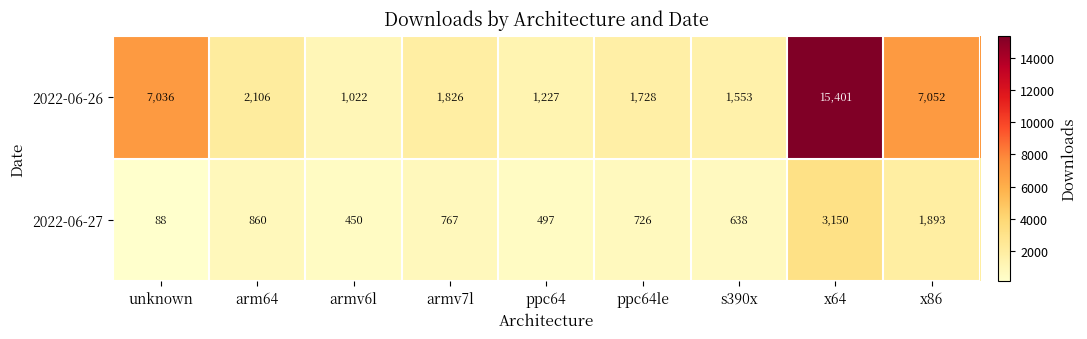

Reading left to right, list all the values displayed in this chart.

2022-06-26: 7036	2106	1022	1826	1227	1728	1553	15401	7052
2022-06-27: 88	860	450	767	497	726	638	3150	1893